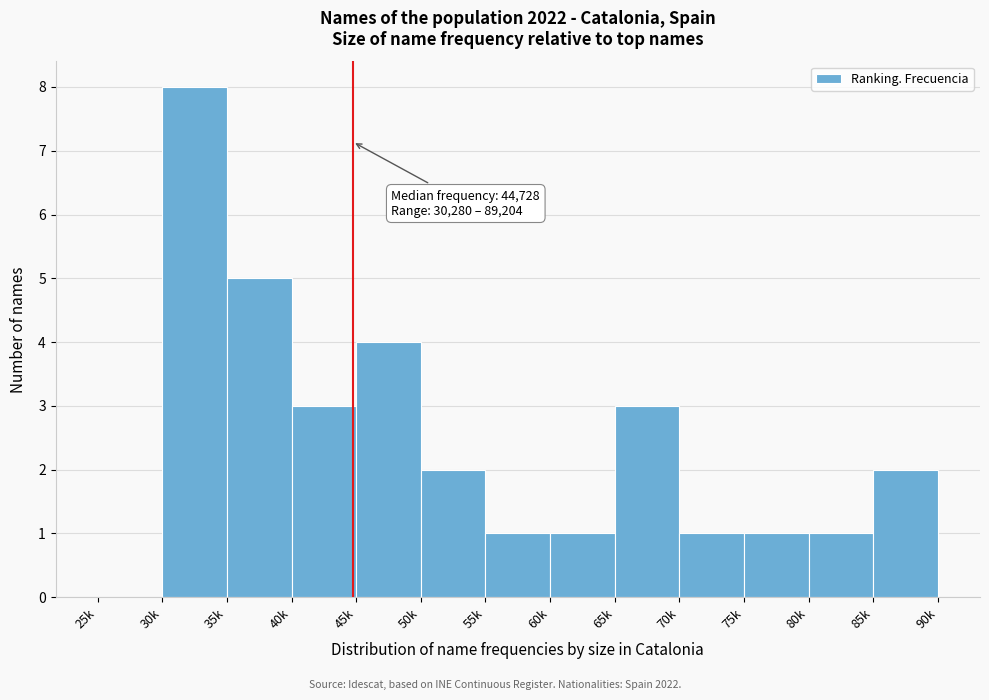

Reading left to right, what are all the values shown in this chart?

25k=0	30k=8	35k=5	40k=3	45k=4	50k=2	55k=1	60k=1	65k=3	70k=1	75k=1	80k=1	85k=2